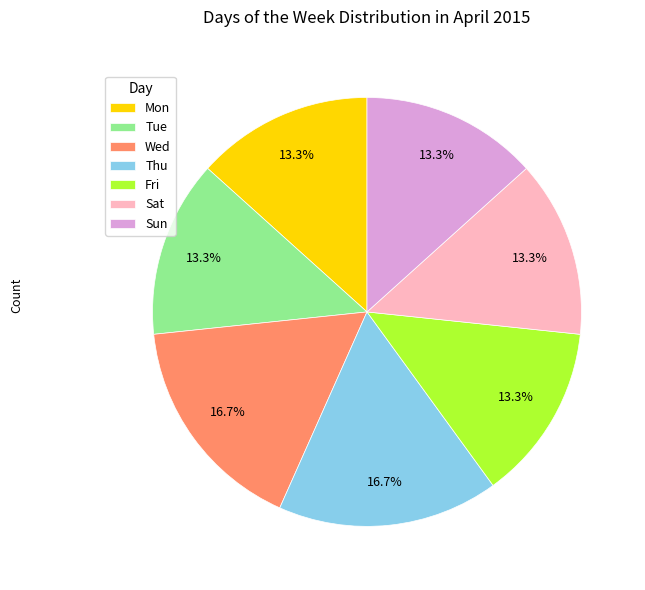

True or false: Sun accounts for 13% of the total.

True